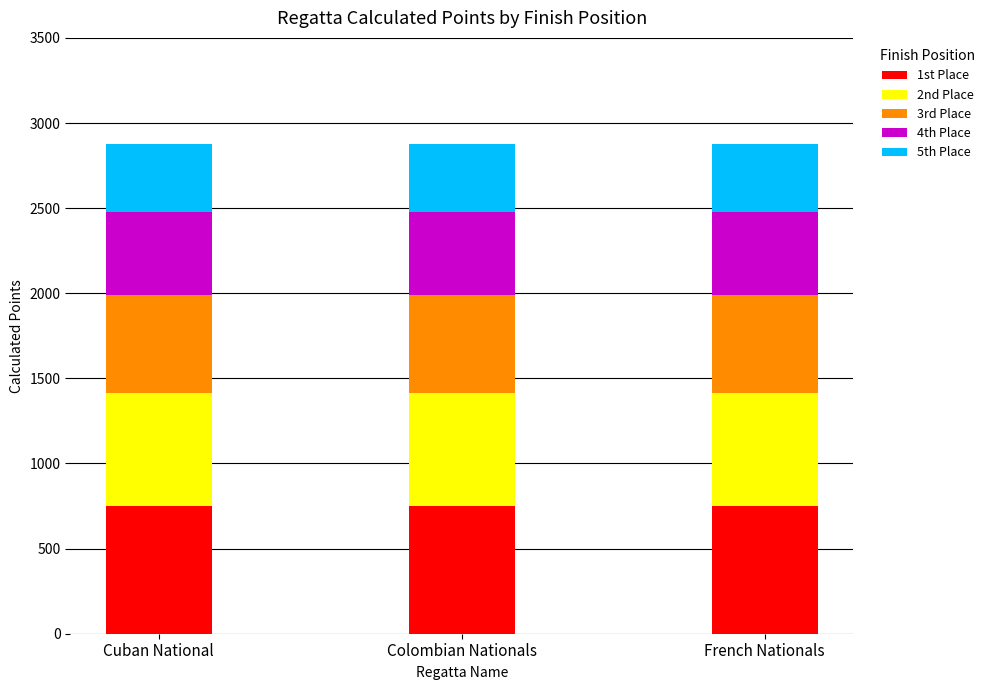

What is the highest value of the 1st Place series?

750